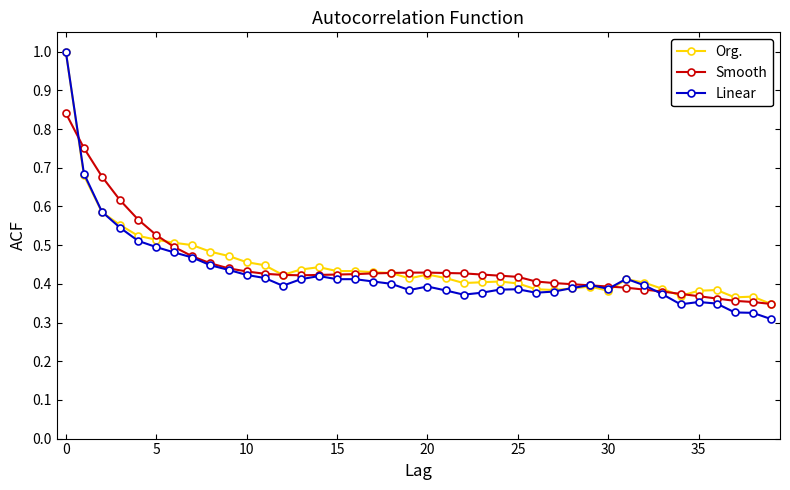

What is the greatest value displayed?

1.0